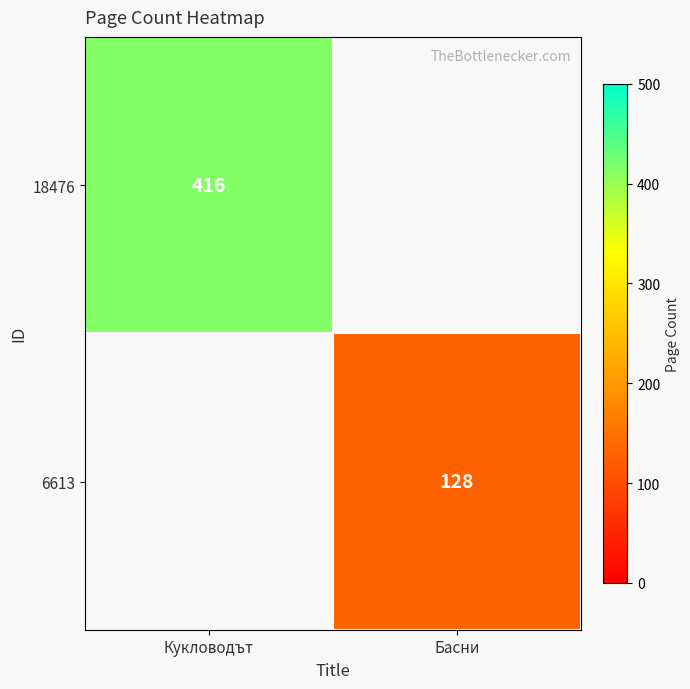

The 18476 series shows 152 at Кукловодът. True or false?

False